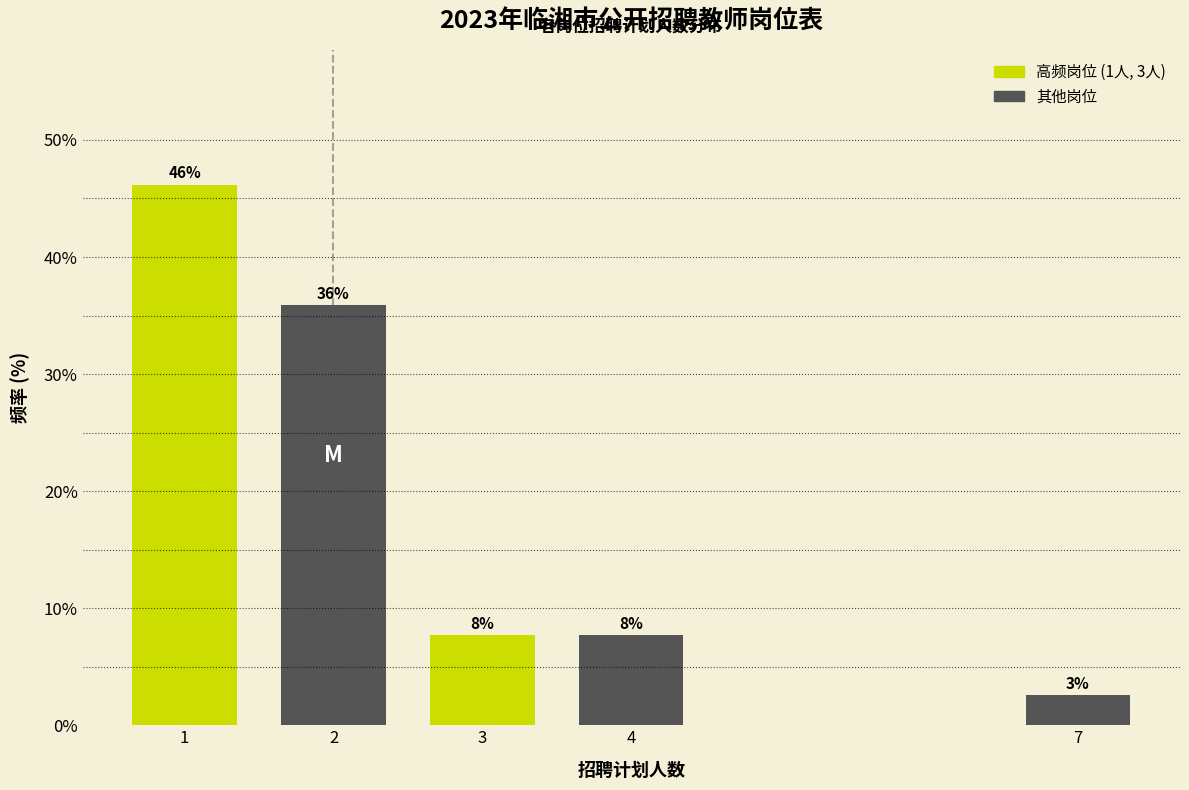

How many bars are there in total?

5